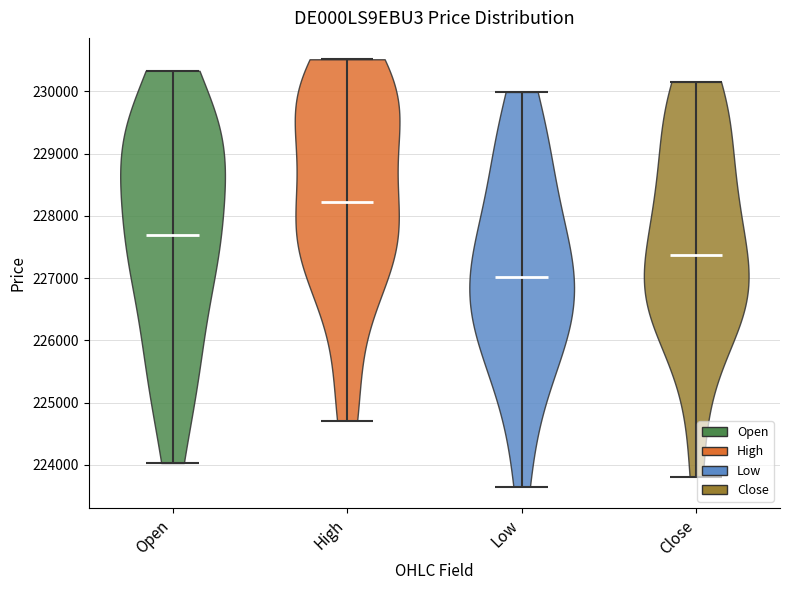

What is the highest point the violin for Close reaches on the y-axis? The values are not printed on the chart, so give them approximately, as read against the axis.

230200